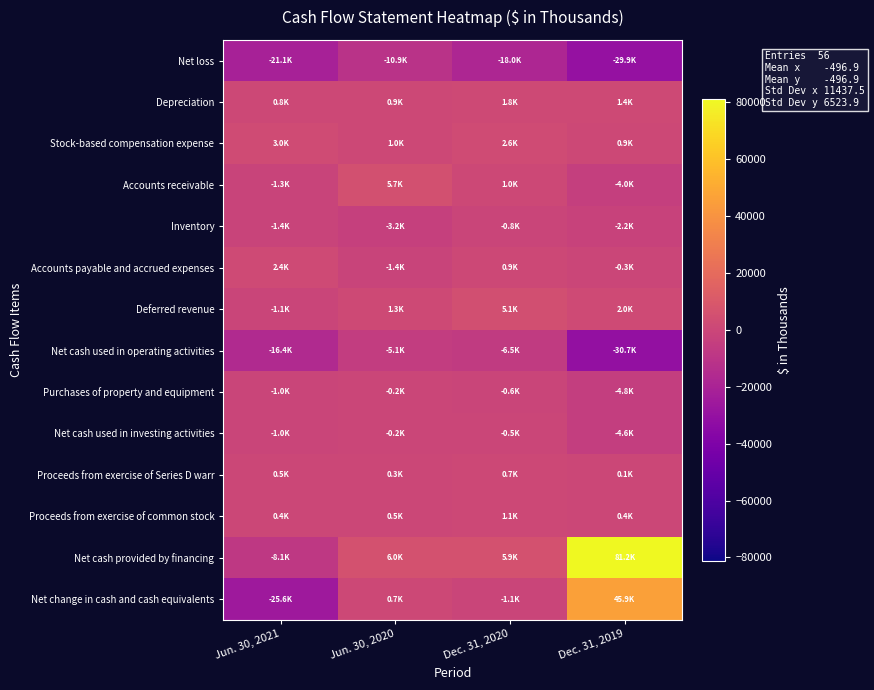

Reading left to right, what are all the values shown in this chart?

Net loss: Jun. 30, 2021=-21109	Jun. 30, 2020=-10934	Dec. 31, 2020=-17985	Dec. 31, 2019=-29875
Depreciation: Jun. 30, 2021=841	Jun. 30, 2020=907	Dec. 31, 2020=1795	Dec. 31, 2019=1359
Stock-based compensation expense: Jun. 30, 2021=2971	Jun. 30, 2020=1007	Dec. 31, 2020=2569	Dec. 31, 2019=858
Accounts receivable: Jun. 30, 2021=-1345	Jun. 30, 2020=5678	Dec. 31, 2020=967	Dec. 31, 2019=-3959
Inventory: Jun. 30, 2021=-1430	Jun. 30, 2020=-3244	Dec. 31, 2020=-808	Dec. 31, 2019=-2180
Accounts payable and accrued expenses: Jun. 30, 2021=2350	Jun. 30, 2020=-1398	Dec. 31, 2020=852	Dec. 31, 2019=-318
Deferred revenue: Jun. 30, 2021=-1088	Jun. 30, 2020=1301	Dec. 31, 2020=5058	Dec. 31, 2019=2046
Net cash used in operating activities: Jun. 30, 2021=-16384	Jun. 30, 2020=-5094	Dec. 31, 2020=-6459	Dec. 31, 2019=-30667
Purchases of property and equipment: Jun. 30, 2021=-1039	Jun. 30, 2020=-243	Dec. 31, 2020=-640	Dec. 31, 2019=-4770
Net cash used in investing activities: Jun. 30, 2021=-1039	Jun. 30, 2020=-243	Dec. 31, 2020=-522	Dec. 31, 2019=-4632
Proceeds from exercise of Series D warr: Jun. 30, 2021=455	Jun. 30, 2020=350	Dec. 31, 2020=700	Dec. 31, 2019=150
Proceeds from exercise of common stock: Jun. 30, 2021=419	Jun. 30, 2020=485	Dec. 31, 2020=1131	Dec. 31, 2019=390
Net cash provided by financing: Jun. 30, 2021=-8148	Jun. 30, 2020=6026	Dec. 31, 2020=5928	Dec. 31, 2019=81185
Net change in cash and cash equivalents: Jun. 30, 2021=-25571	Jun. 30, 2020=689	Dec. 31, 2020=-1053	Dec. 31, 2019=45886